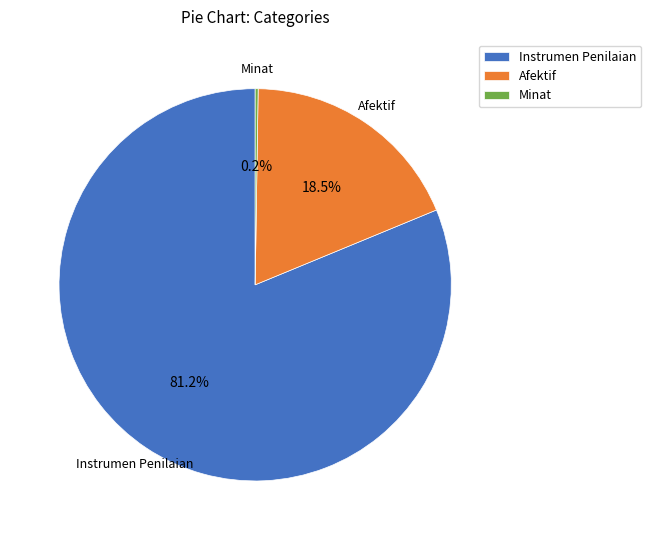

Is it true that Afektif is 10% of the pie?

False